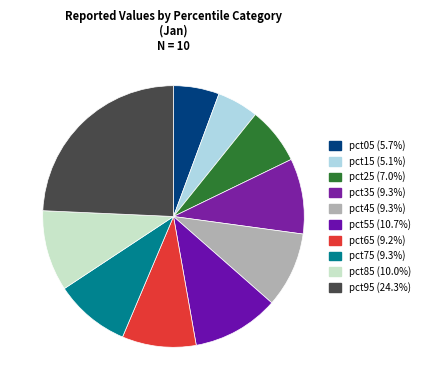

Is it true that pct85 is 1% of the pie?

False